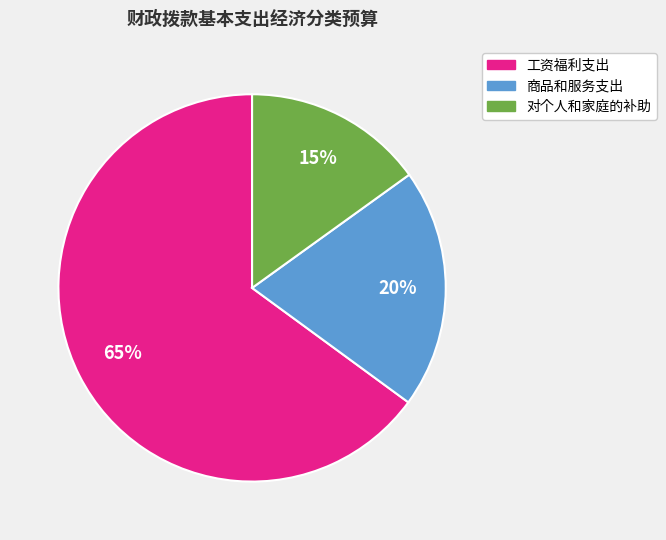

Do 工资福利支出 and 对个人和家庭的补助 together represent more than half of the pie?

Yes